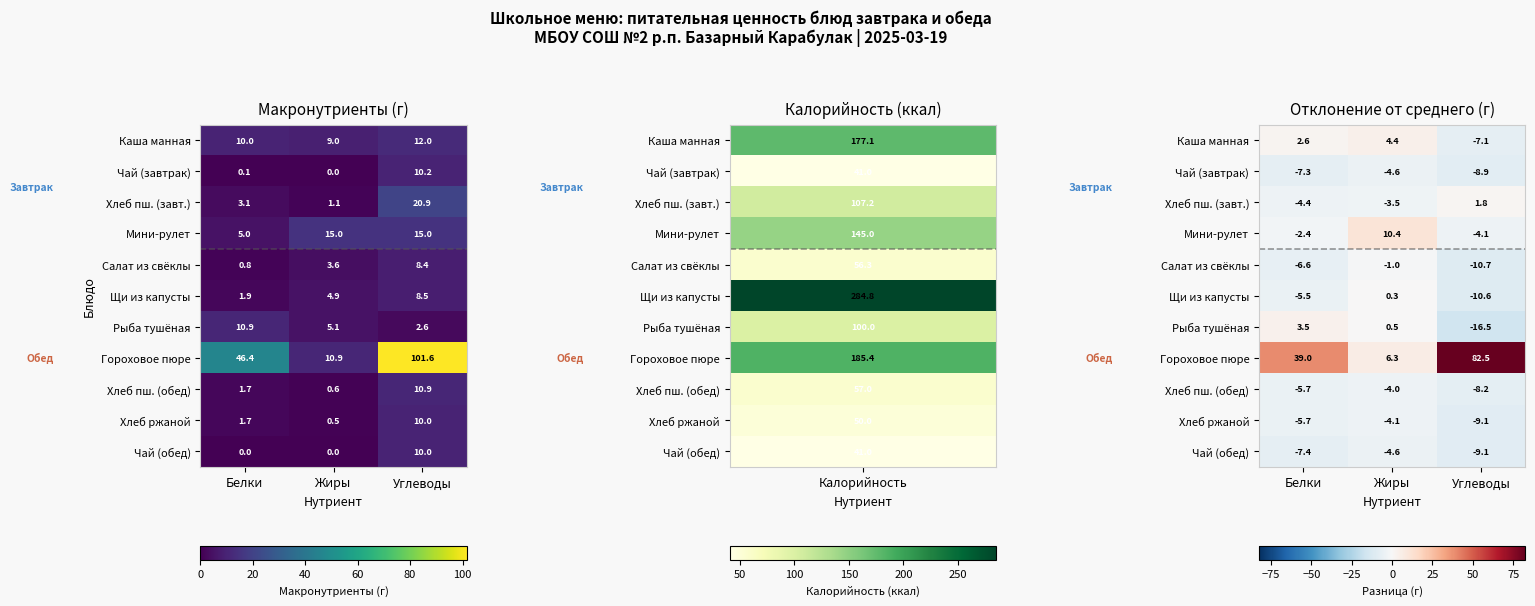

At which label does Хлеб ржаной reach its peak?

Жиры